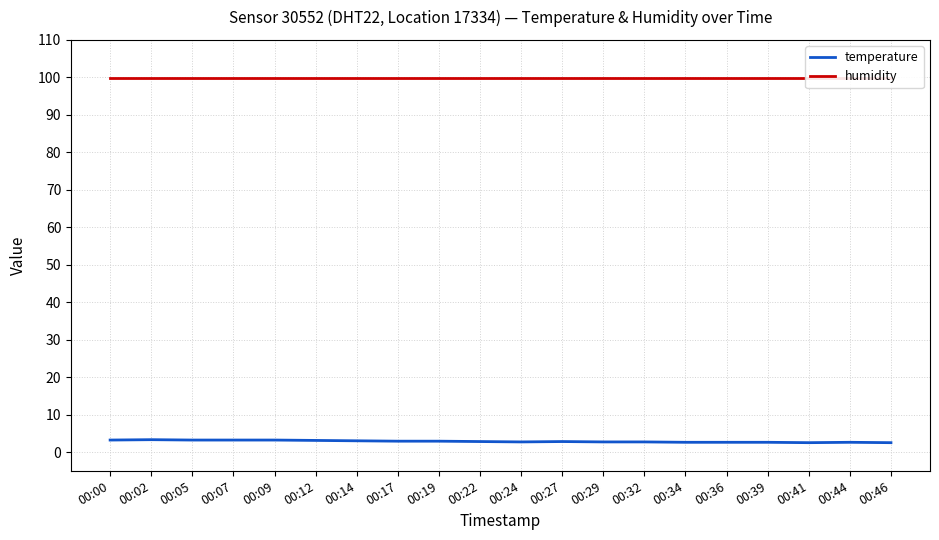

What is the difference between the maximum and minimum values in the temperature series?

0.8